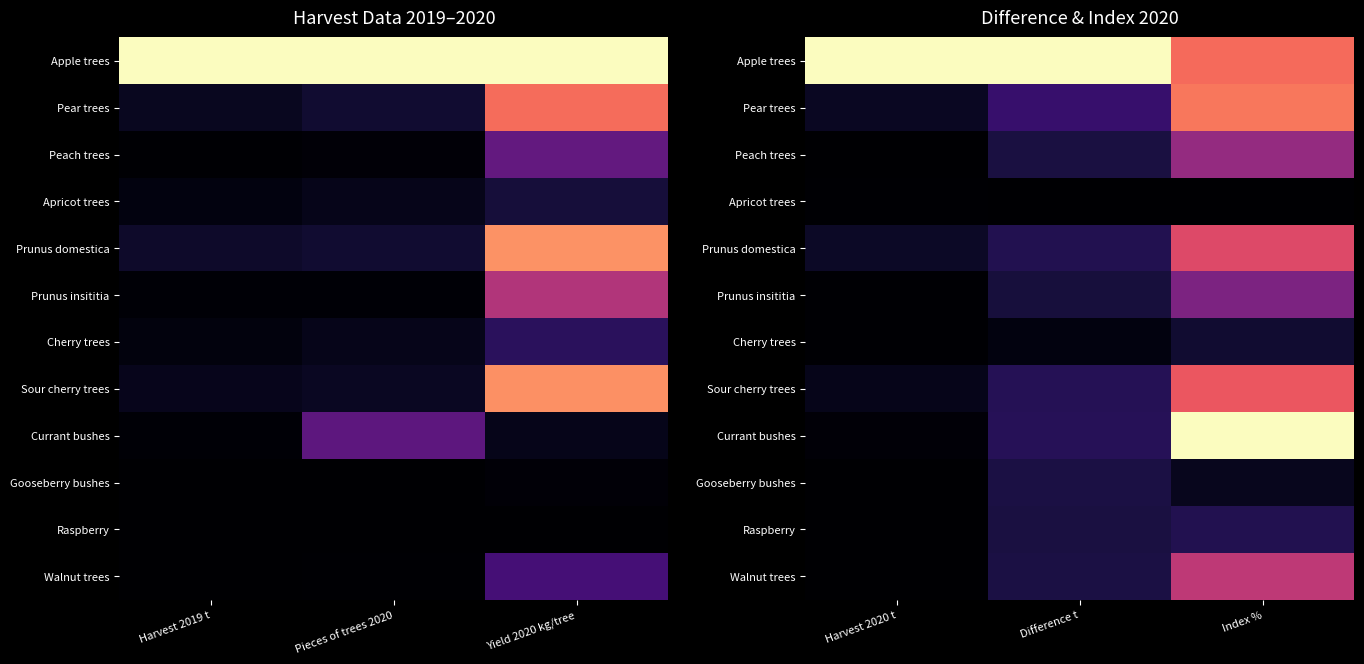

Is it true that Apricot trees equals 0.0 at Index %?

True